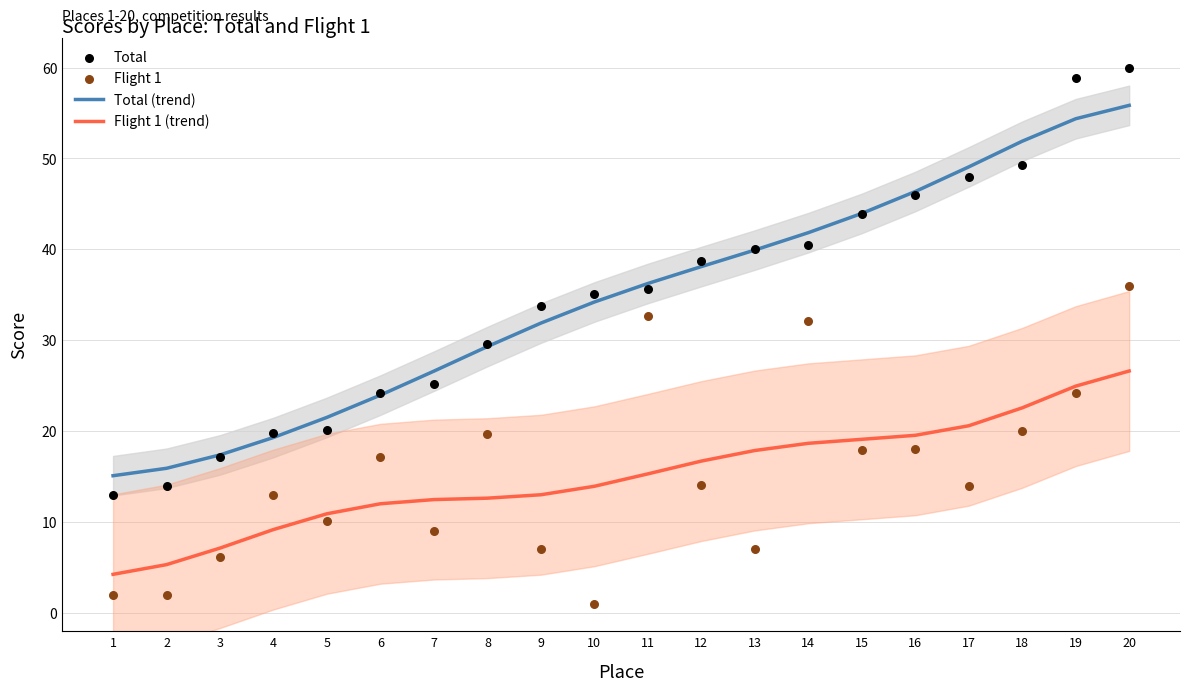

Is the value of Flight 1 at 2 greater than the value of Total (trend) at 9?

No